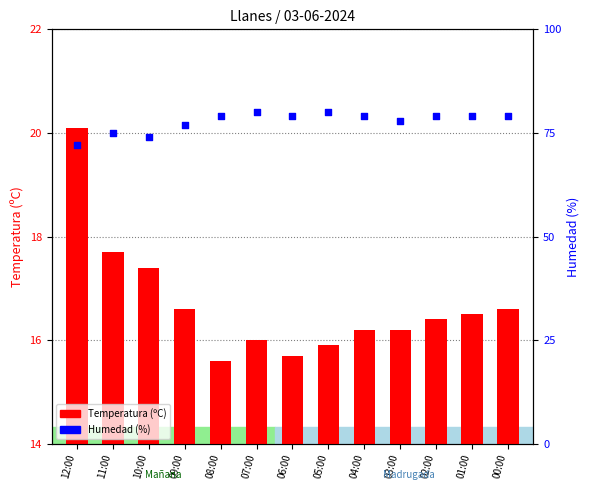

Which series has the largest Y range (max minus min)?

Humedad (%)